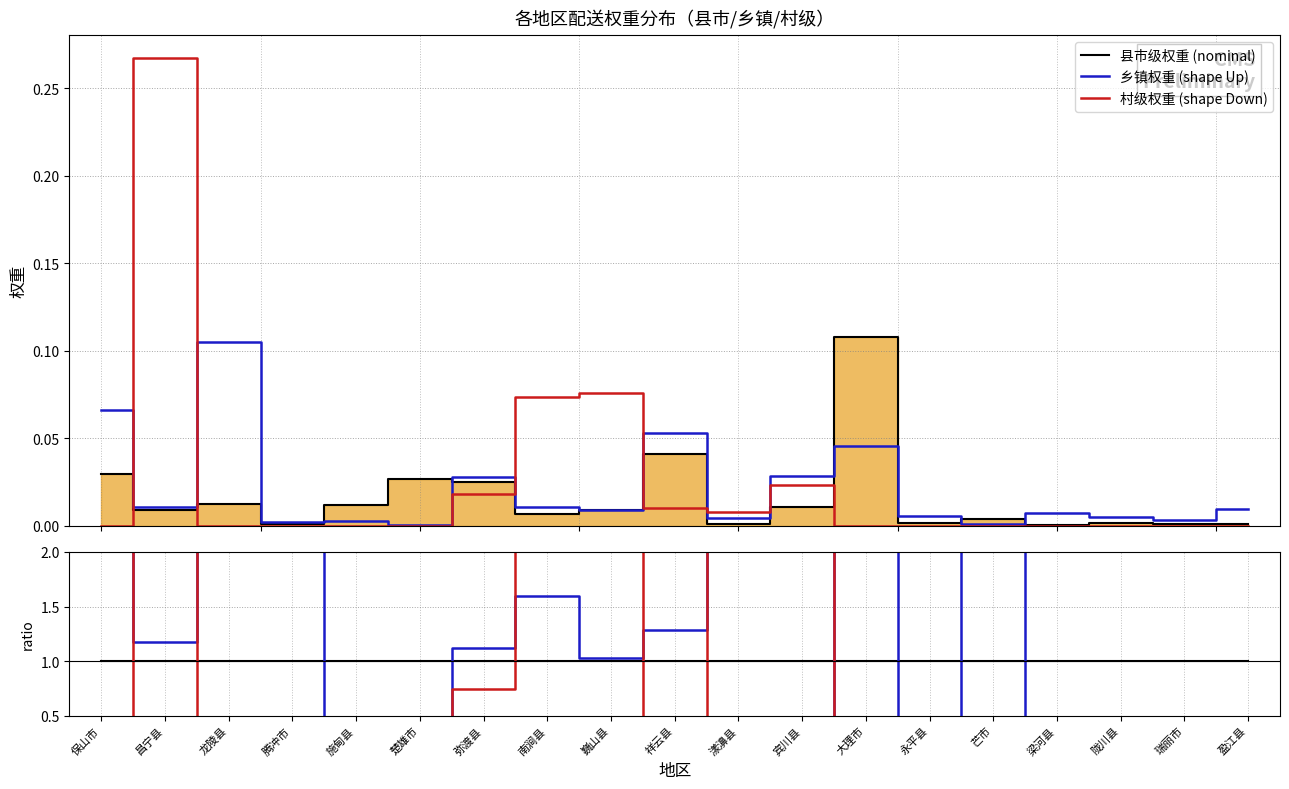

What position from the right is 巍山县?

11